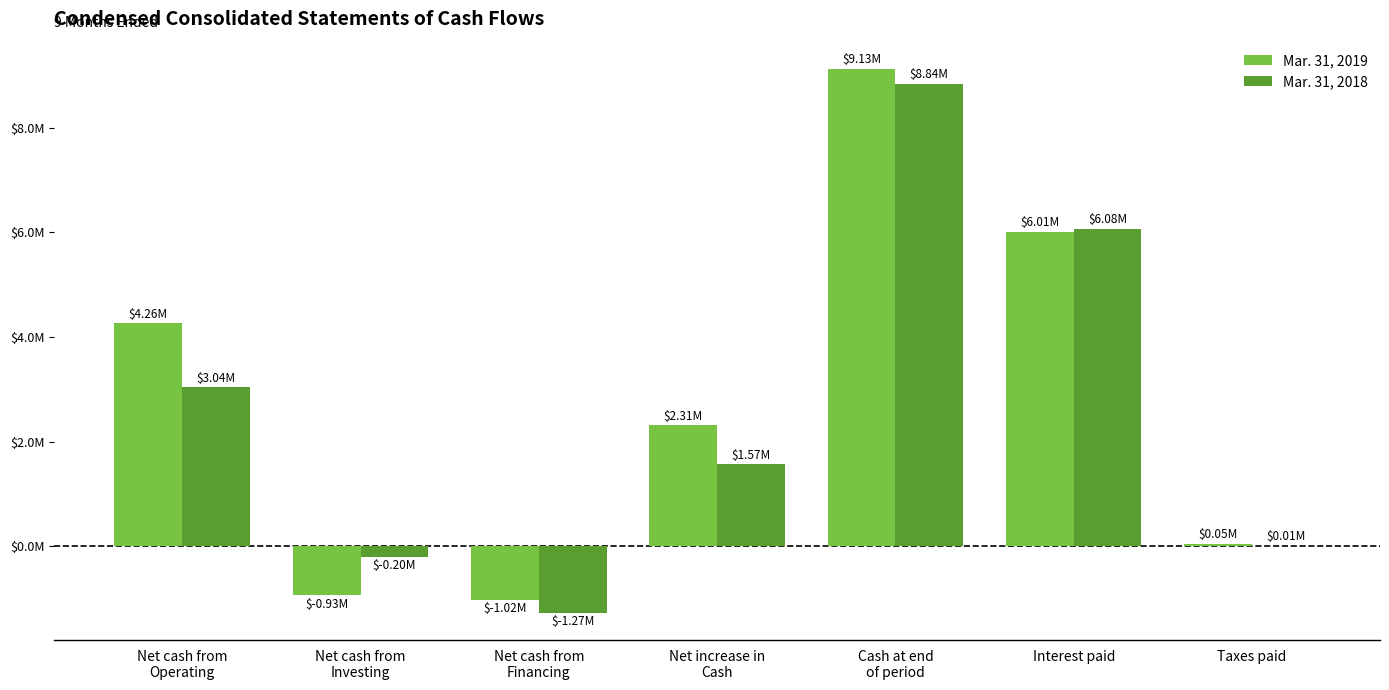

What are all the series names shown in the legend?

Mar. 31, 2019, Mar. 31, 2018